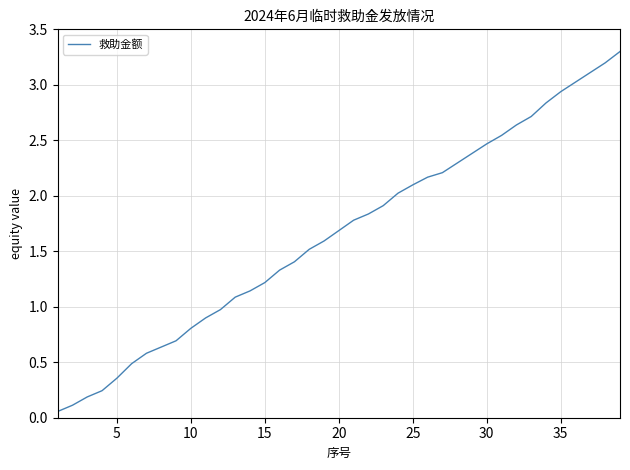

What is the greatest value displayed?

3.3